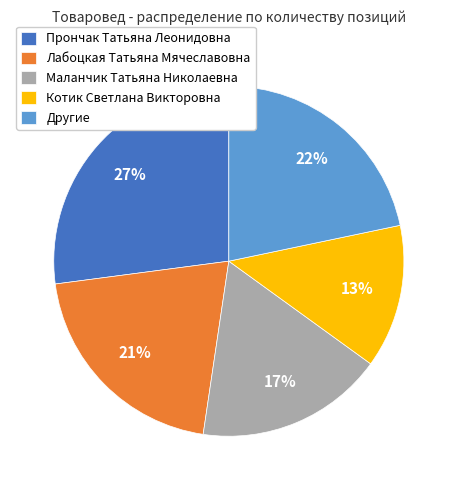

Count the number of slices in the pie.

5